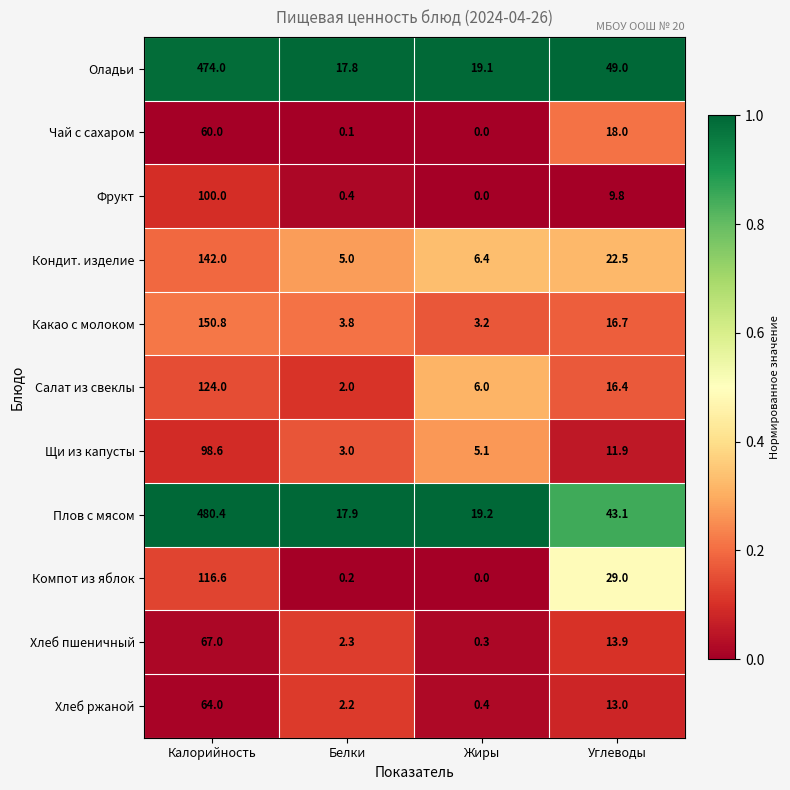

What is the spread (max minus min) of values at Белки?

17.8